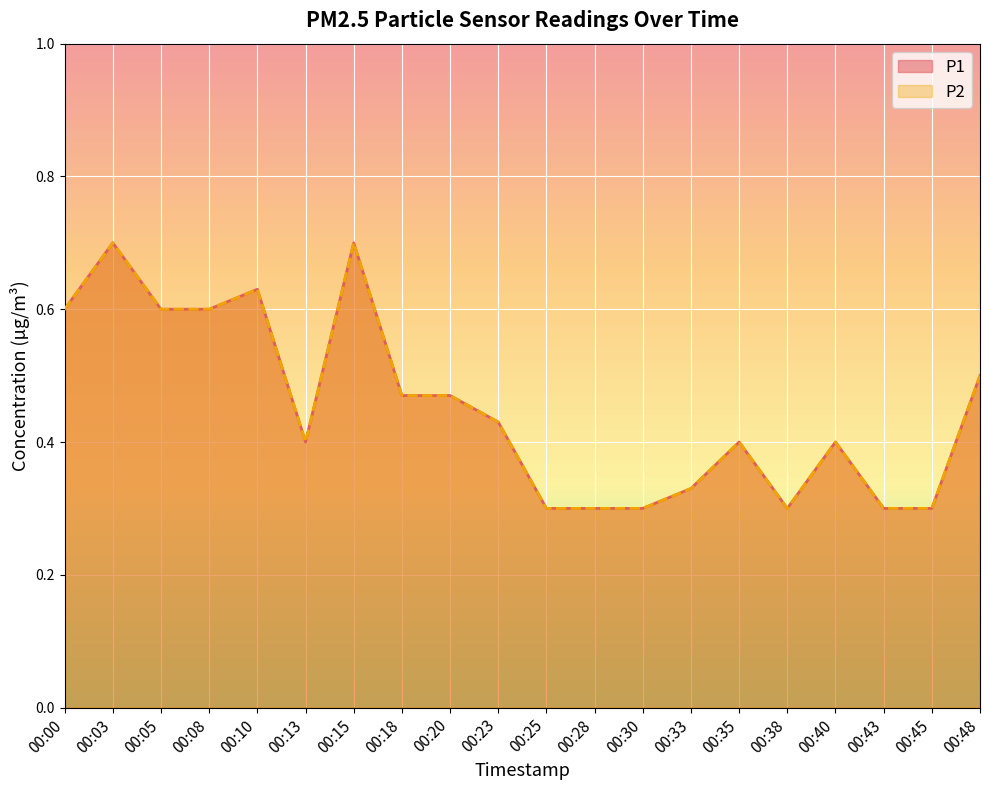

Reading left to right, what are all the values shown in this chart?

P1: 0.6	0.7	0.6	0.6	0.6	0.4	0.7	0.5	0.5	0.4	0.3	0.3	0.3	0.3	0.4	0.3	0.4	0.3	0.3	0.5
P2: 0.6	0.7	0.6	0.6	0.6	0.4	0.7	0.5	0.5	0.4	0.3	0.3	0.3	0.3	0.4	0.3	0.4	0.3	0.3	0.5